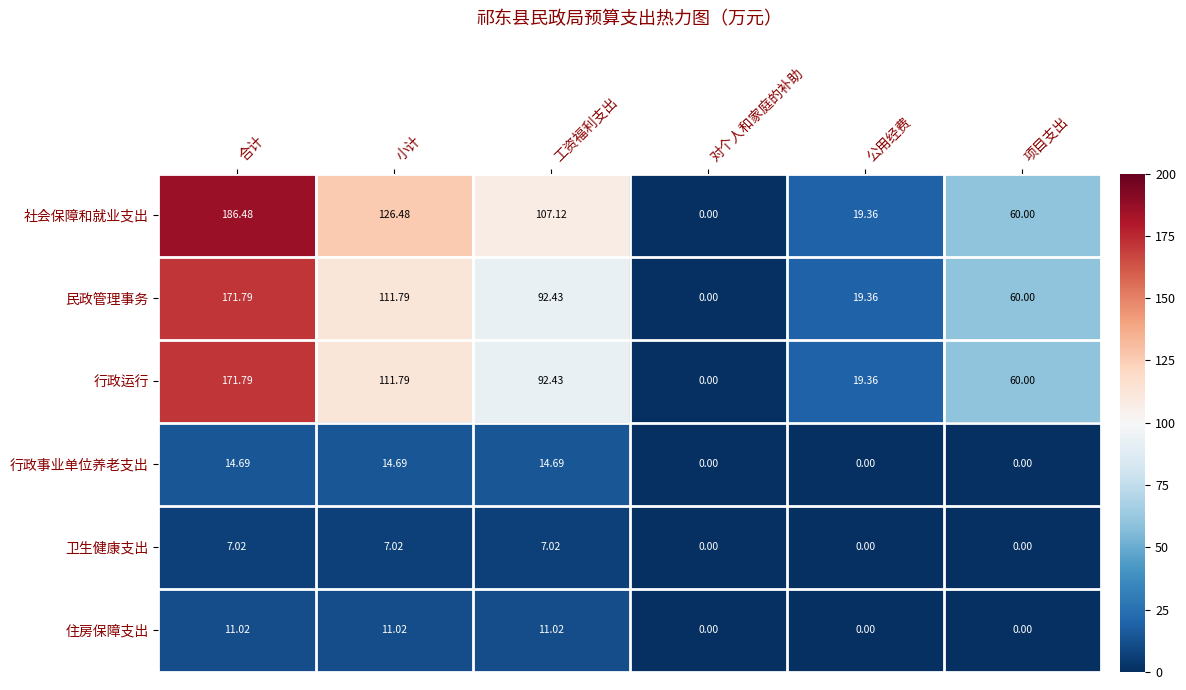

At which label does 民政管理事务 reach its minimum?

对个人和家庭的补助